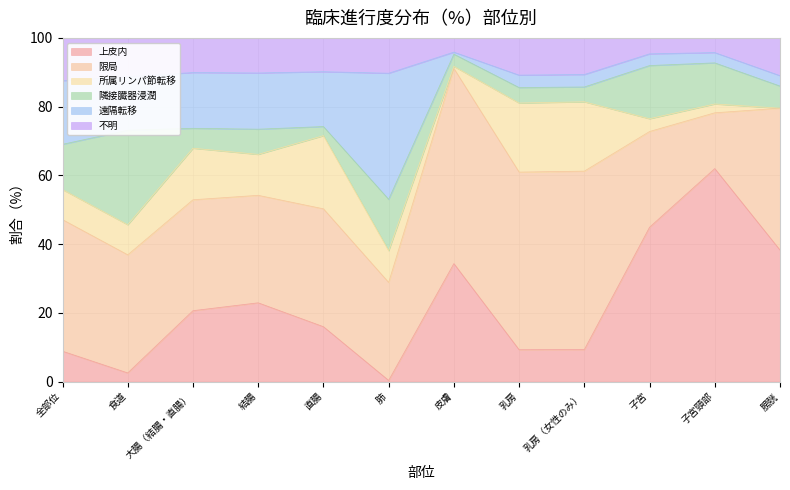

Which has a higher value, 全部位 or 皮膚?

皮膚